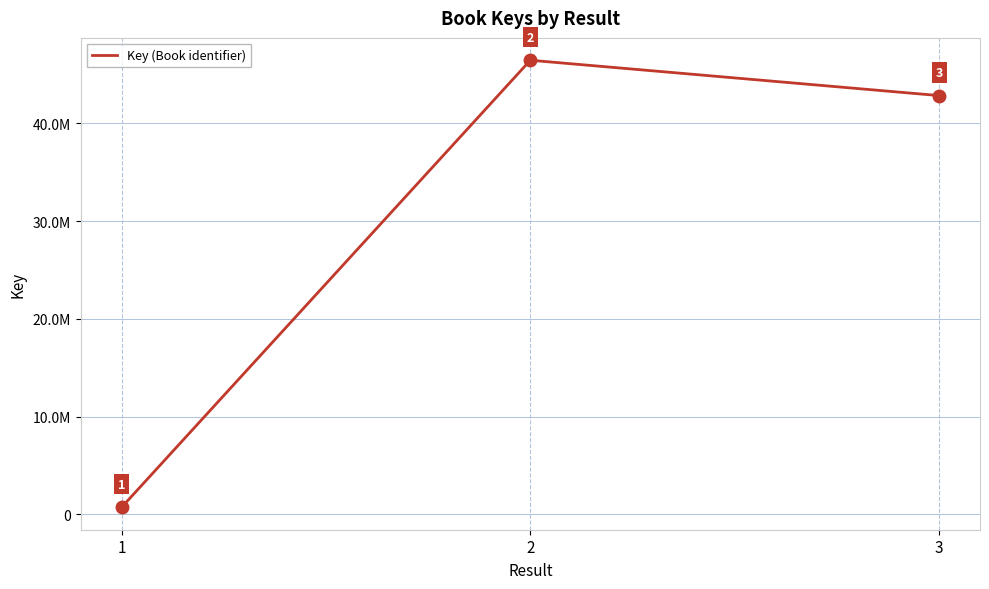

Does the chart have visible grid lines?

Yes